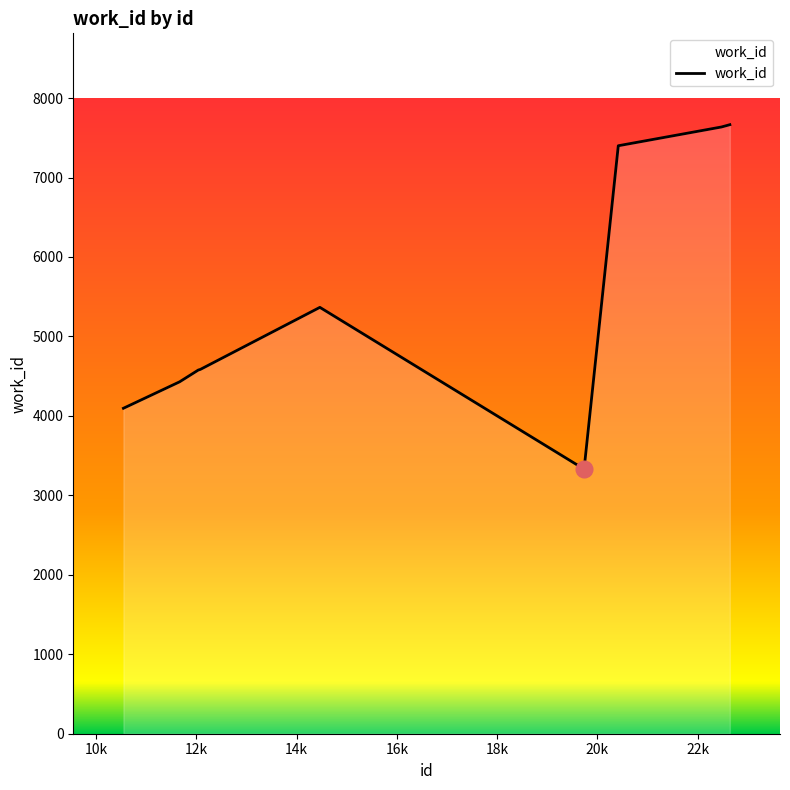

What is the smallest value displayed?

3330